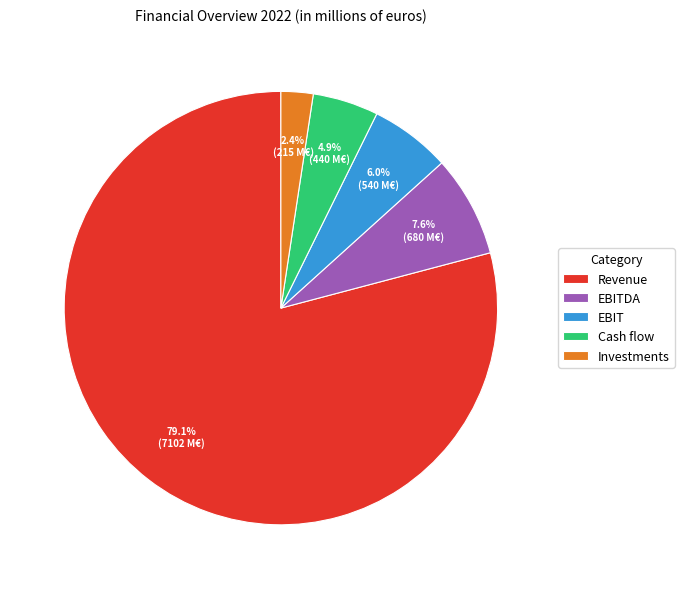

How many segments does this pie chart have?

5